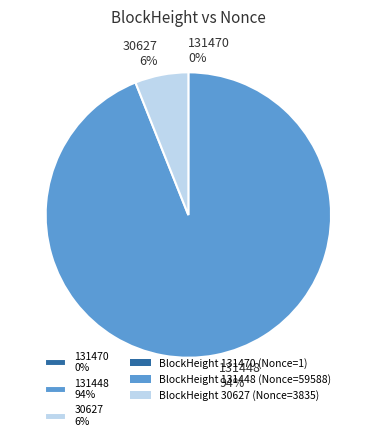

What is the largest slice in the pie chart?

131448 94%